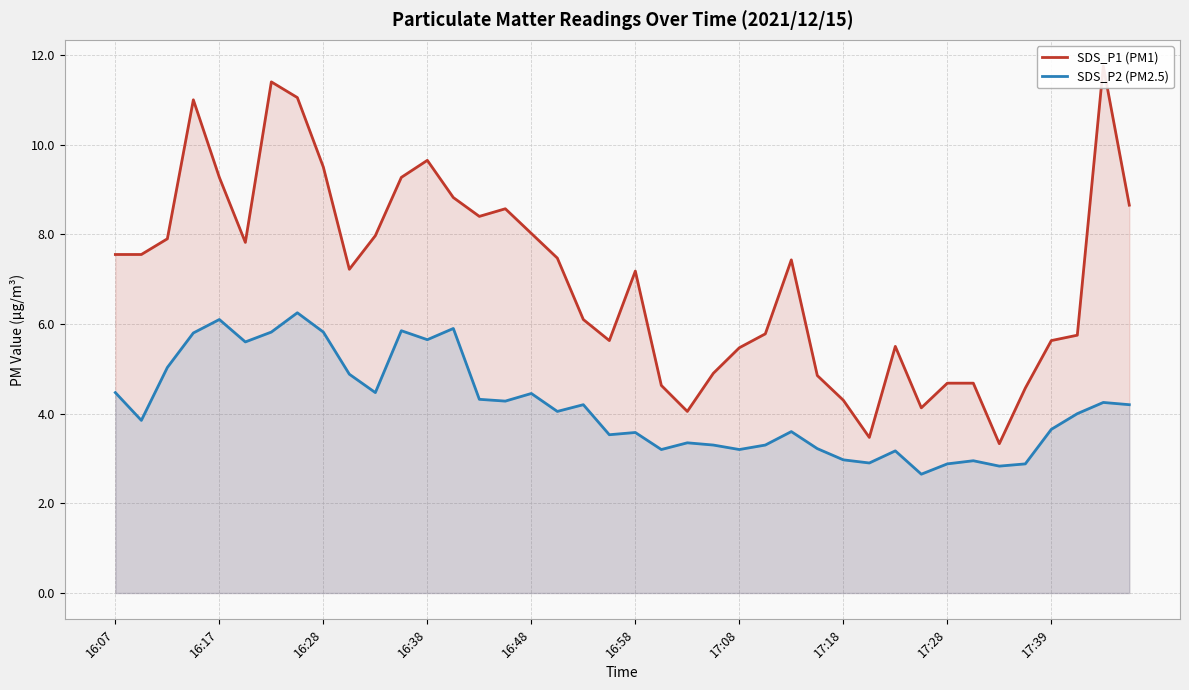

How many data points does each series have?

40